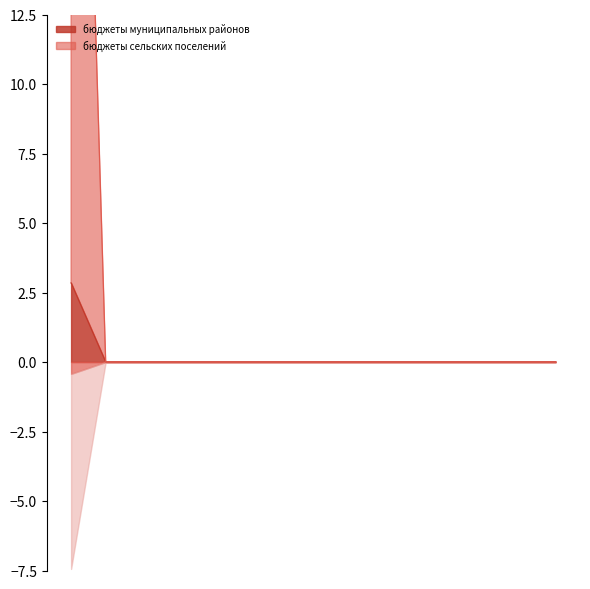

True or false: бюджеты сельских поселений has a value of -28.4 at 918.

False